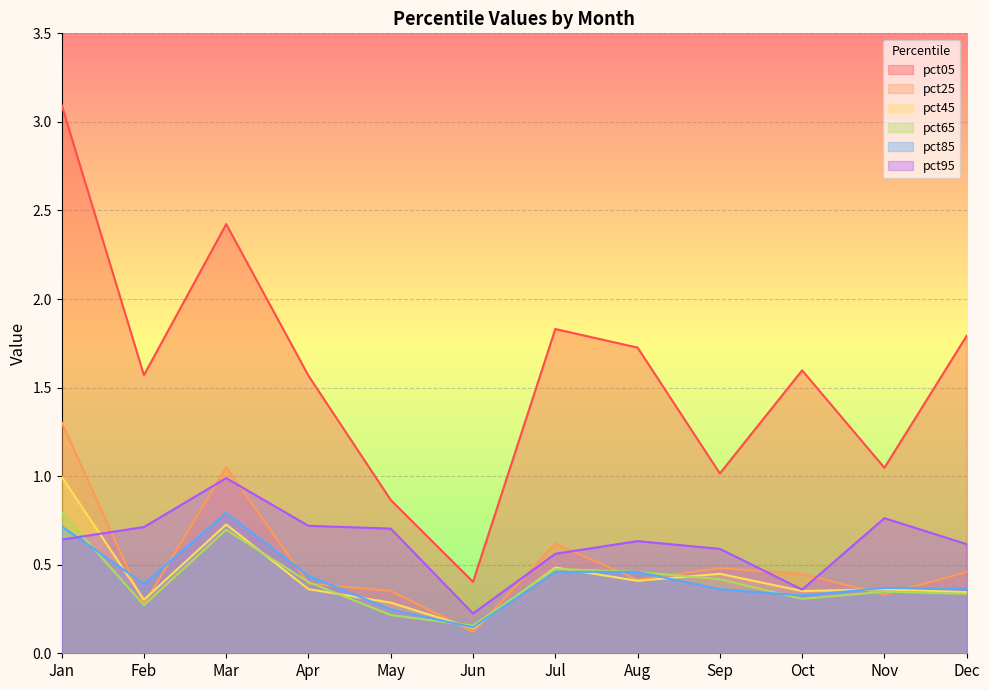

How many values in the pct05 series exceed 1?

10